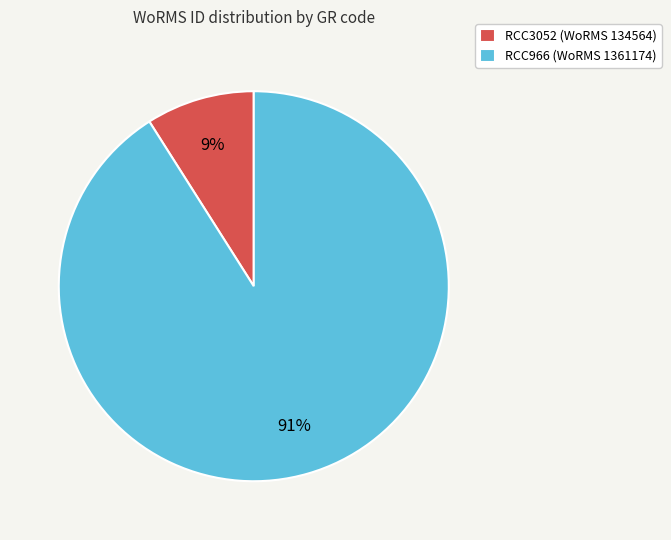

What percentage is the RCC3052 slice, to the nearest percent?

9%